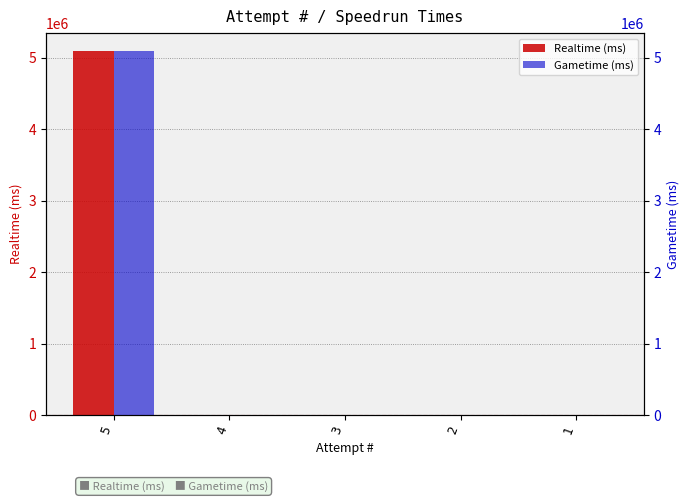

Rank the series at 5 from highest to lowest value.

Realtime (ms), Gametime (ms)